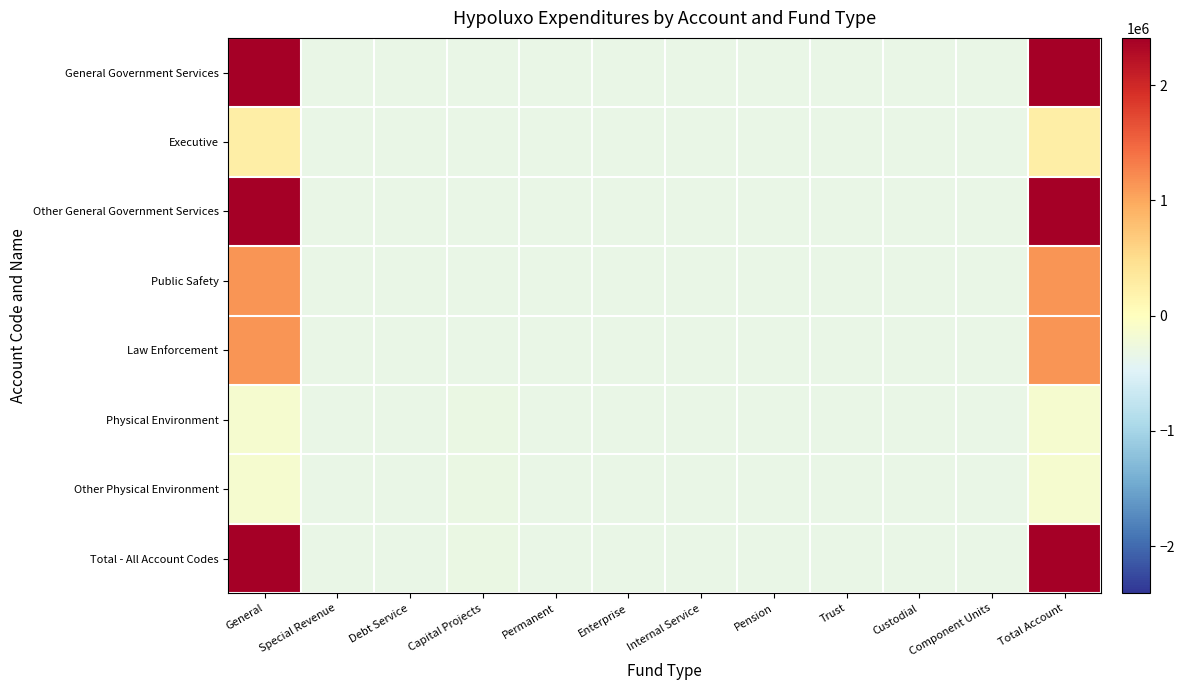

Reading left to right, extract all data points from this chart.

General Government Services: General=3174174.6	Special Revenue=-321217.4	Debt Service=-321217.4	Capital Projects=-321217.4	Permanent=-321217.4	Enterprise=-321217.4	Internal Service=-321217.4	Pension=-321217.4	Trust=-321217.4	Custodial=-321217.4	Component Units=-321217.4	Total Account=3174174.6
Executive: General=255614.6	Special Revenue=-321217.4	Debt Service=-321217.4	Capital Projects=-321217.4	Permanent=-321217.4	Enterprise=-321217.4	Internal Service=-321217.4	Pension=-321217.4	Trust=-321217.4	Custodial=-321217.4	Component Units=-321217.4	Total Account=255614.6
Other General Government Services: General=2597342.6	Special Revenue=-321217.4	Debt Service=-321217.4	Capital Projects=-321217.4	Permanent=-321217.4	Enterprise=-321217.4	Internal Service=-321217.4	Pension=-321217.4	Trust=-321217.4	Custodial=-321217.4	Component Units=-321217.4	Total Account=2597342.6
Public Safety: General=1142154.6	Special Revenue=-321217.4	Debt Service=-321217.4	Capital Projects=-321217.4	Permanent=-321217.4	Enterprise=-321217.4	Internal Service=-321217.4	Pension=-321217.4	Trust=-321217.4	Custodial=-321217.4	Component Units=-321217.4	Total Account=1142154.6
Law Enforcement: General=1142154.6	Special Revenue=-321217.4	Debt Service=-321217.4	Capital Projects=-321217.4	Permanent=-321217.4	Enterprise=-321217.4	Internal Service=-321217.4	Pension=-321217.4	Trust=-321217.4	Custodial=-321217.4	Component Units=-321217.4	Total Account=1142154.6
Physical Environment: General=-147362.4	Special Revenue=-321217.4	Debt Service=-321217.4	Capital Projects=-314357.4	Permanent=-321217.4	Enterprise=-321217.4	Internal Service=-321217.4	Pension=-321217.4	Trust=-321217.4	Custodial=-321217.4	Component Units=-321217.4	Total Account=-140502.4
Other Physical Environment: General=-147362.4	Special Revenue=-321217.4	Debt Service=-321217.4	Capital Projects=-314357.4	Permanent=-321217.4	Enterprise=-321217.4	Internal Service=-321217.4	Pension=-321217.4	Trust=-321217.4	Custodial=-321217.4	Component Units=-321217.4	Total Account=-140502.4
Total - All Account Codes: General=4811401.6	Special Revenue=-321217.4	Debt Service=-321217.4	Capital Projects=-314357.4	Permanent=-321217.4	Enterprise=-321217.4	Internal Service=-321217.4	Pension=-321217.4	Trust=-321217.4	Custodial=-321217.4	Component Units=-321217.4	Total Account=4818261.6